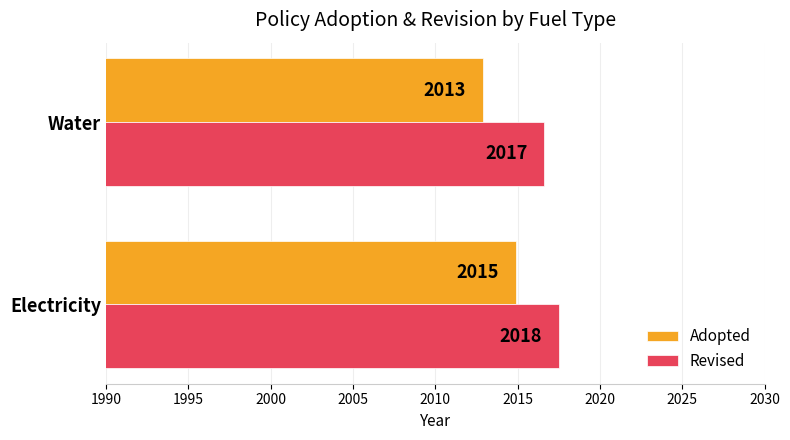

Rank the series by their average value, from lowest to highest.

Adopted, Revised